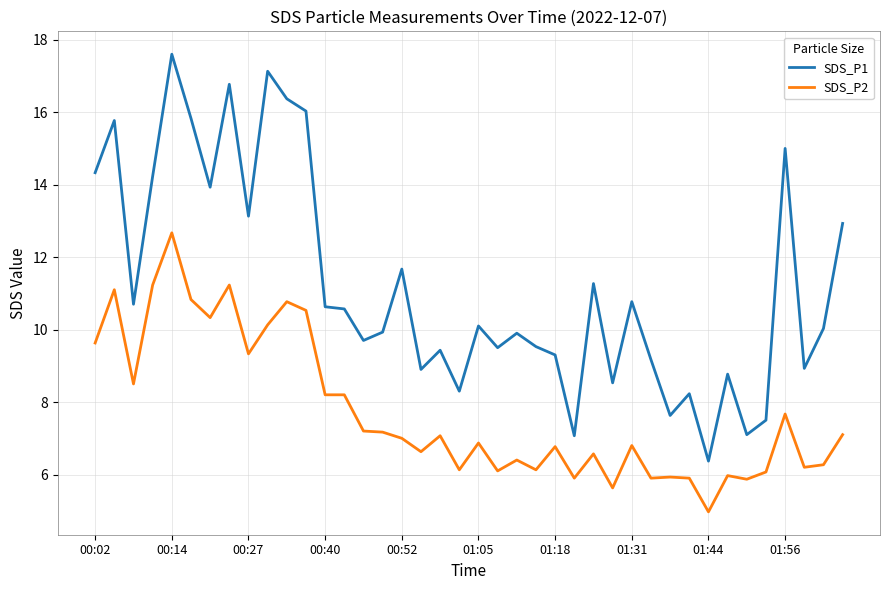

Rank the series by their average value, from lowest to highest.

SDS_P2, SDS_P1